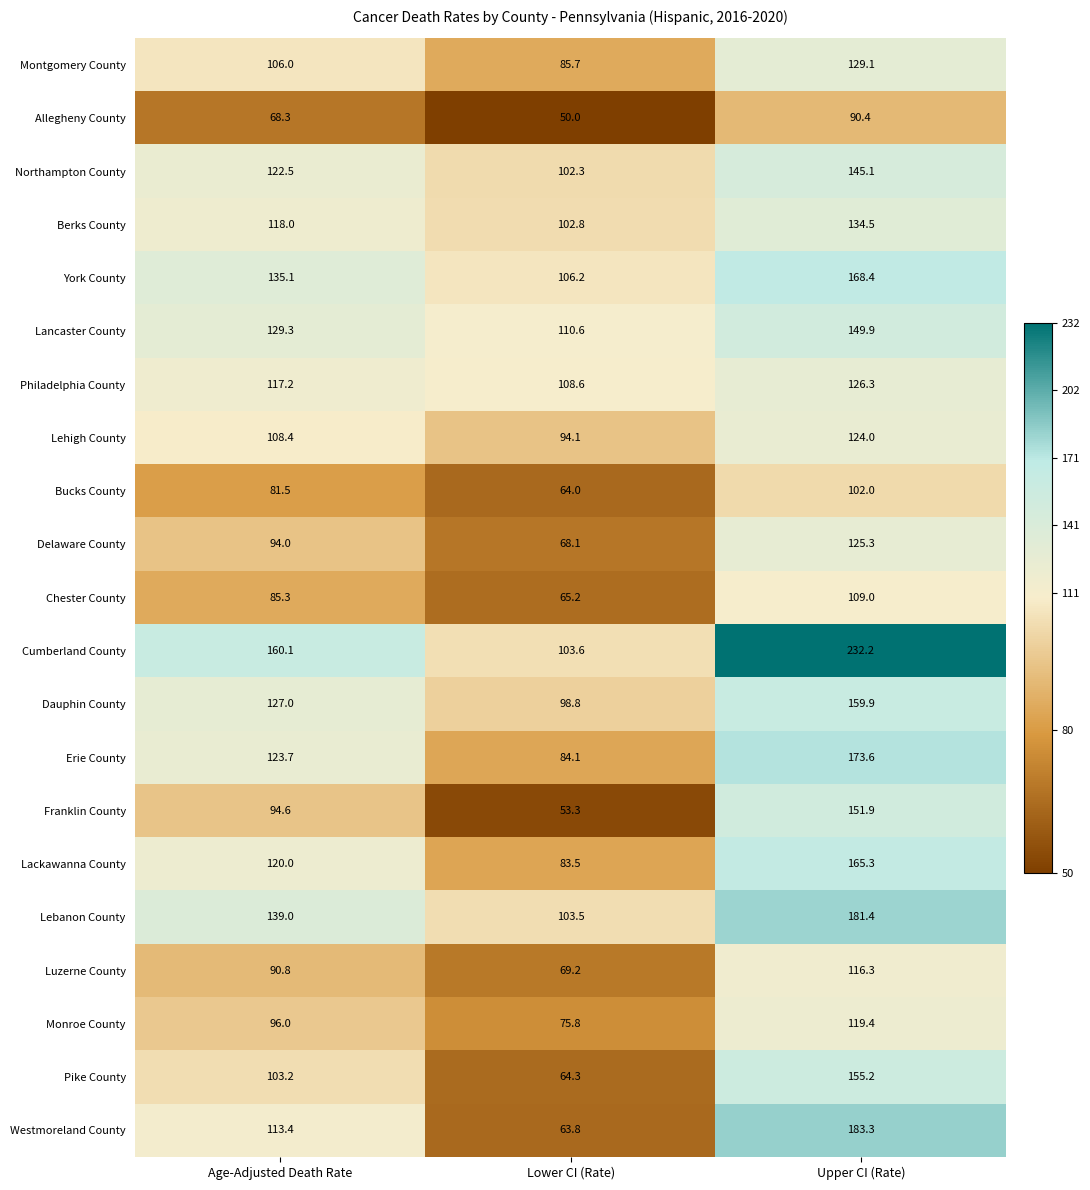

Between Age-Adjusted Death Rate and Lower CI (Rate), which series saw the biggest shift?

Cumberland County